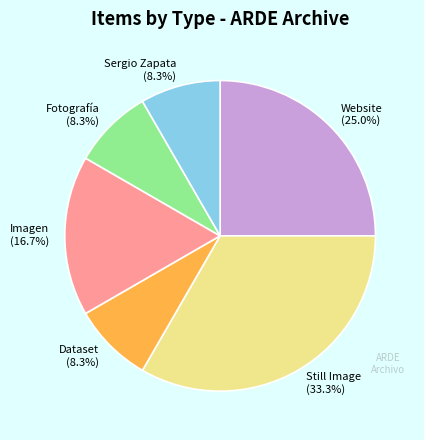

To the nearest percent, what is the difference between the Still Image and Imagen slice percentages?

17%